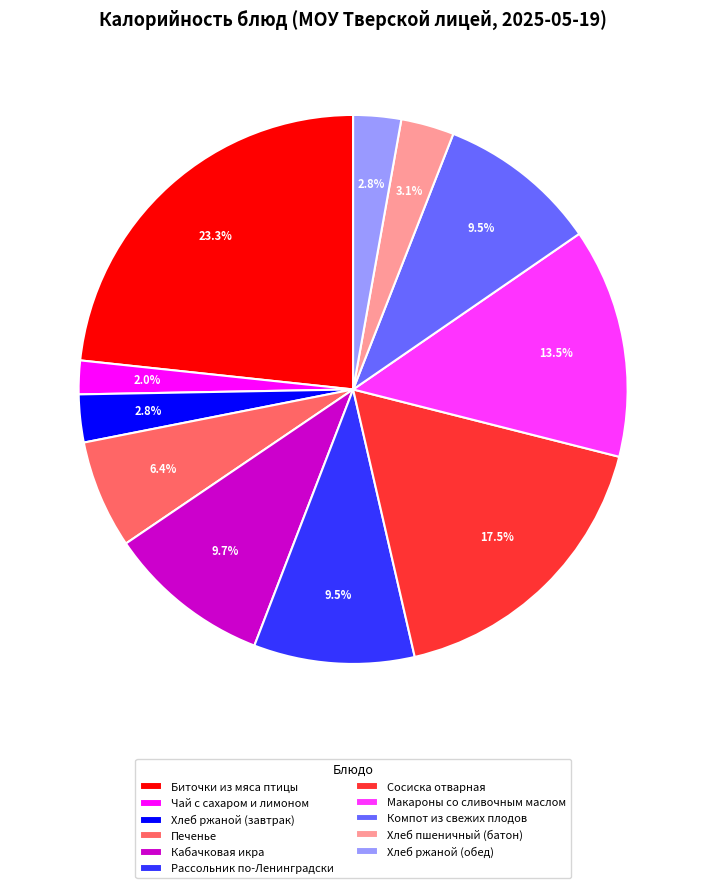

Does Хлеб ржаной (обед) account for over 50% of the chart?

No